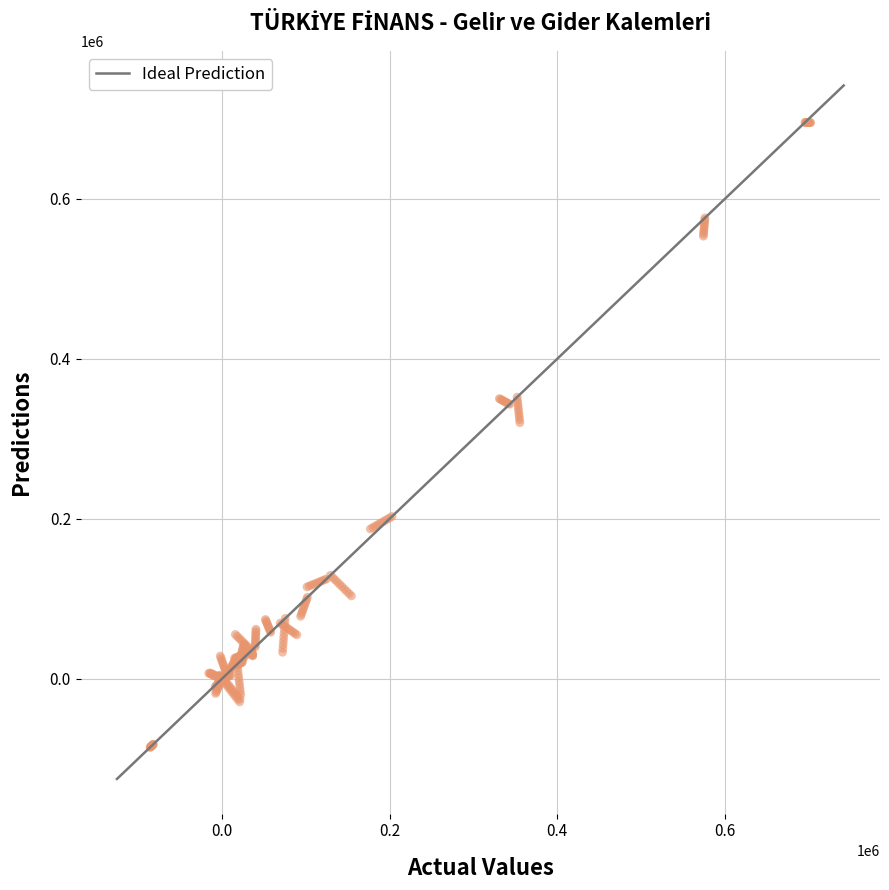

What is the range of Y values (max minus min)?

780935.2